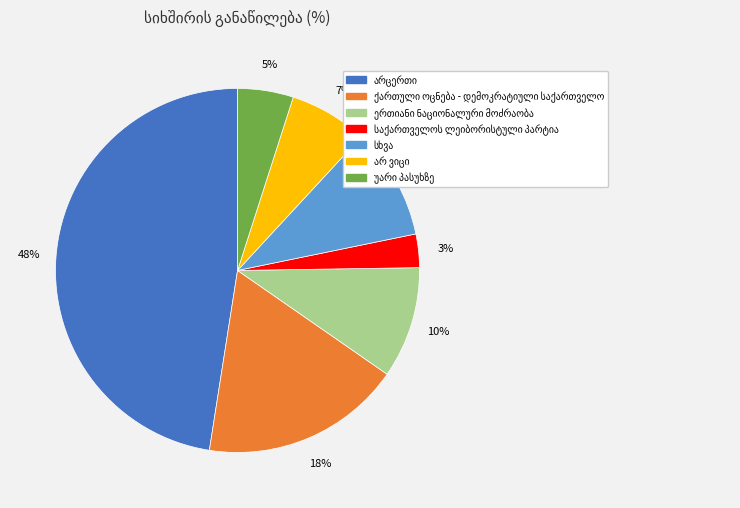

To the nearest percent, what is the difference between the largest and smallest slice percentages?

45%